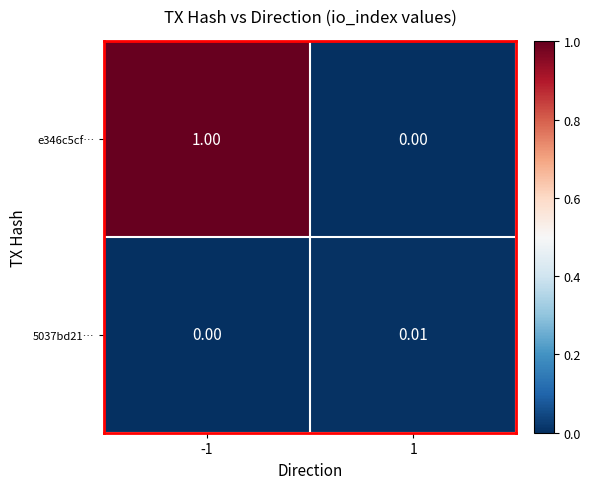

Is the value of 5037bd21… at -1 greater than the value of e346c5cf… at -1?

No